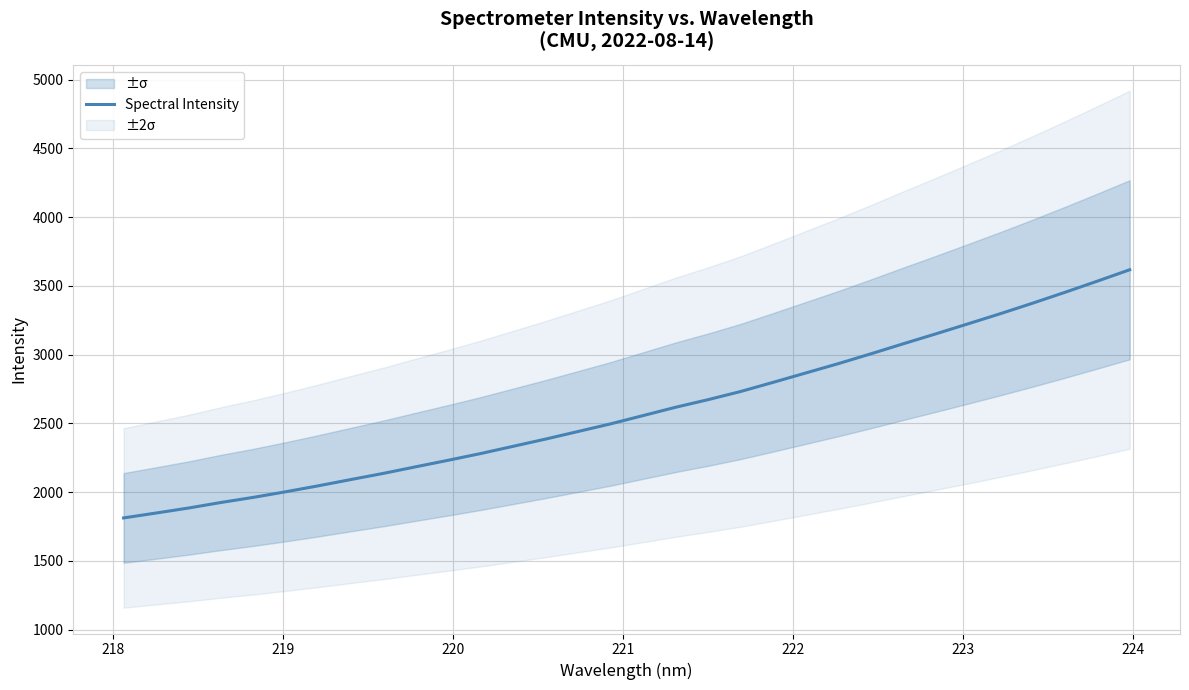

What is the minimum value for Spectral Intensity?

1812.5